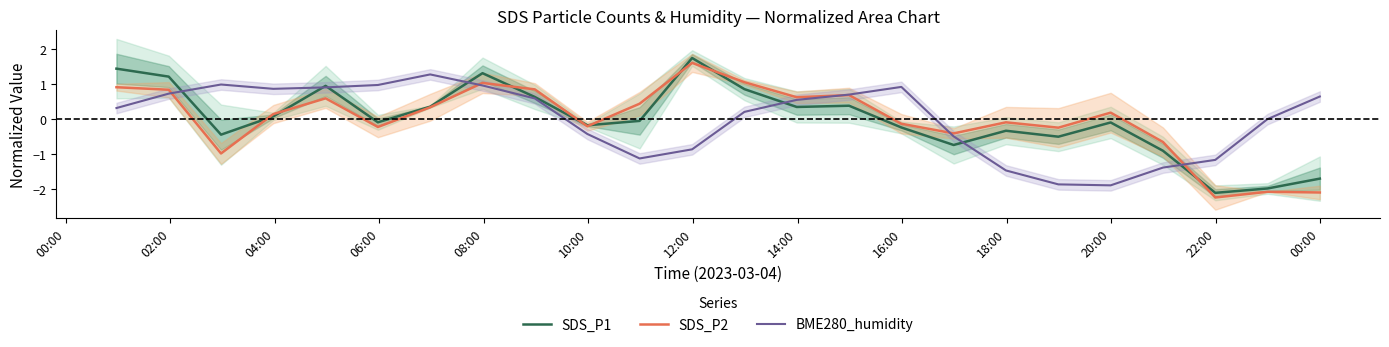

How many lines are shown in the chart?

3